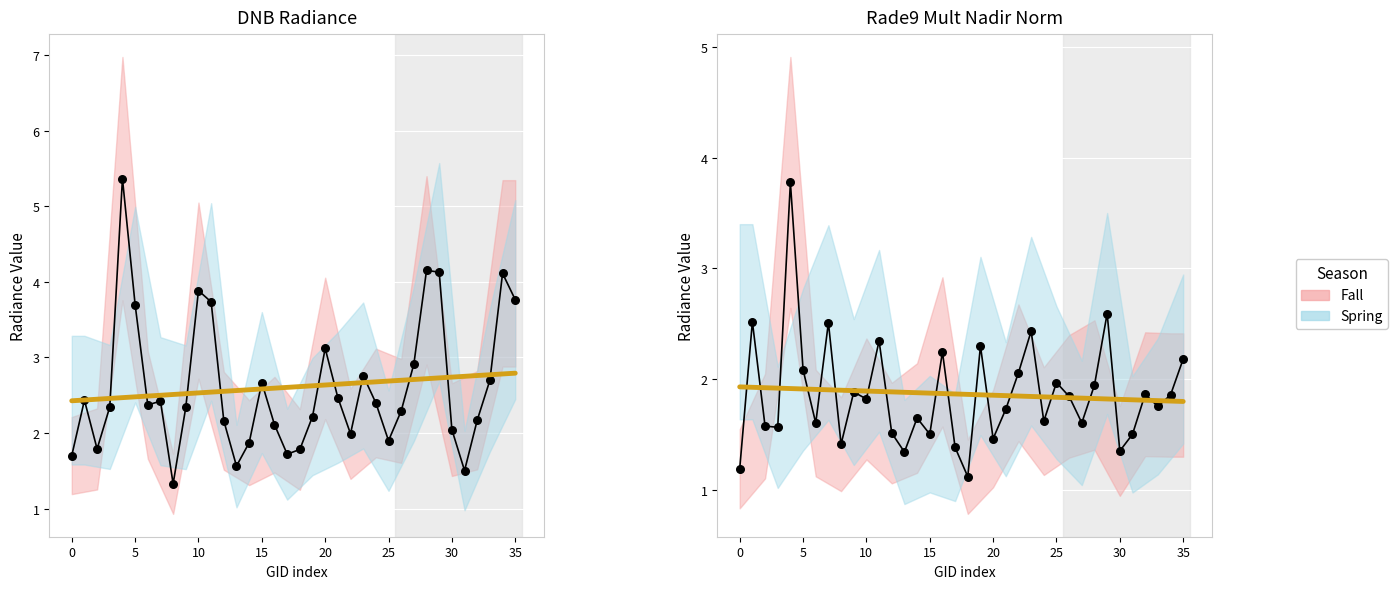

Which series reaches the maximum Y coordinate?

dnbrad